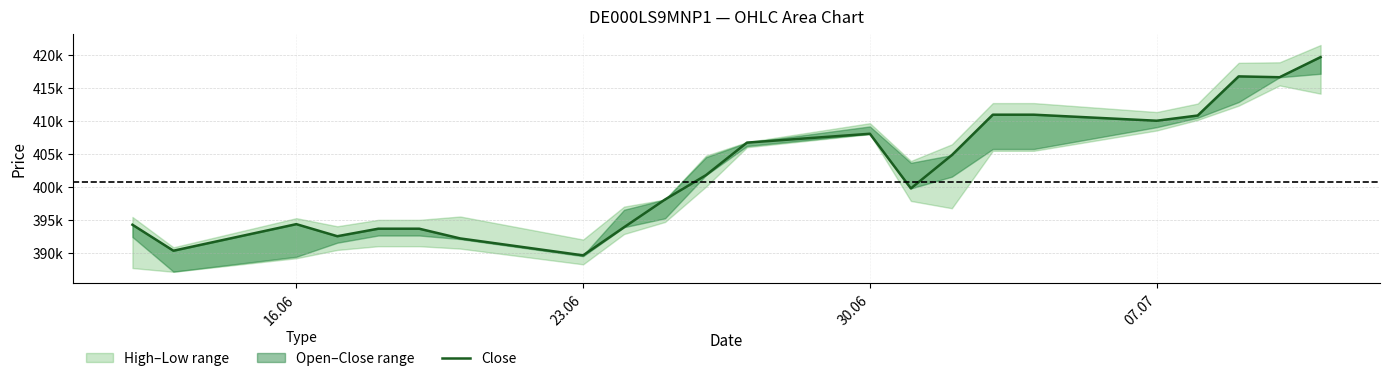

How many values exceed 401820?

10